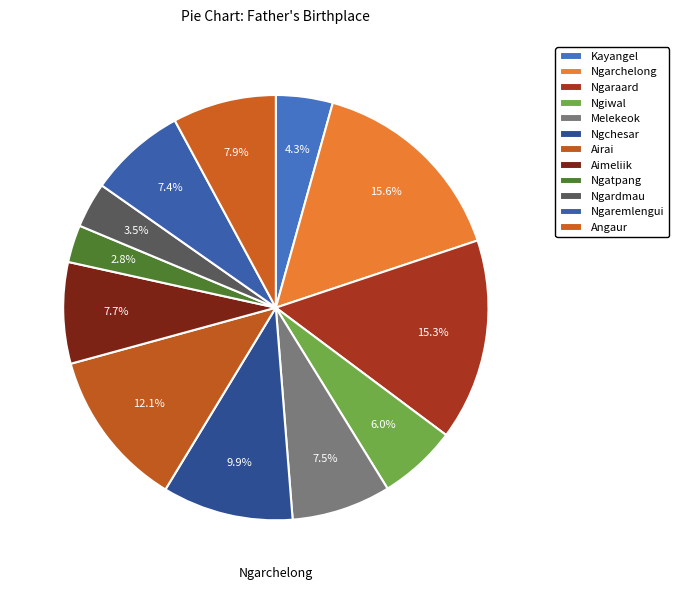

To the nearest percent, what is the combined percentage of Melekeok and Ngardmau?

11%